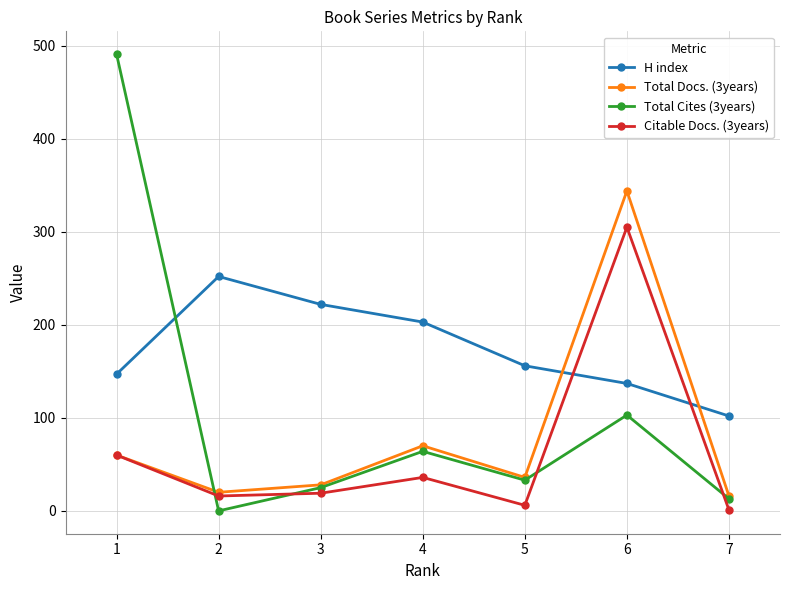

Between 2 and 6, which series saw the biggest shift?

Total Docs. (3years)